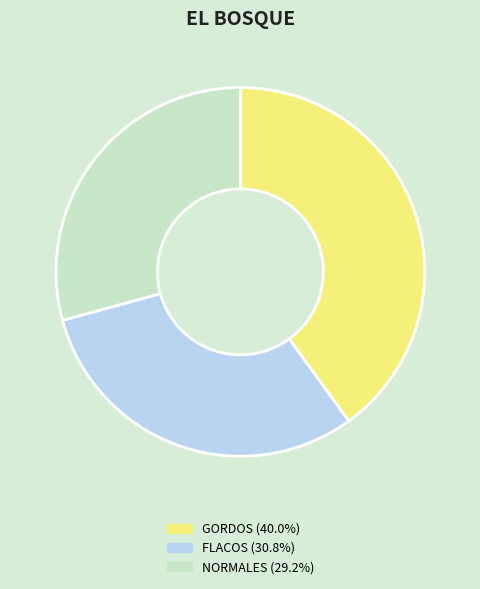

Rank the categories by value from lowest to highest.

NORMALES, FLACOS, GORDOS